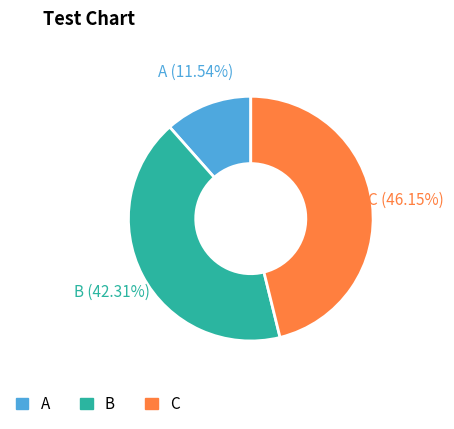

What portion of the pie excludes A?

88.5%